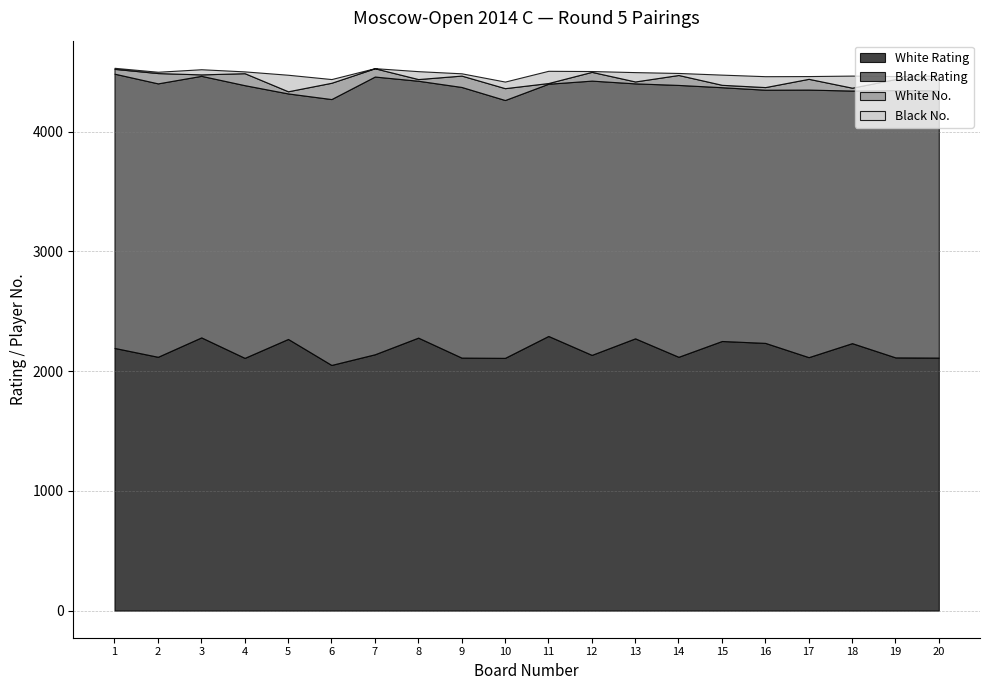

Which series has the largest total across all categories?

Black Rating